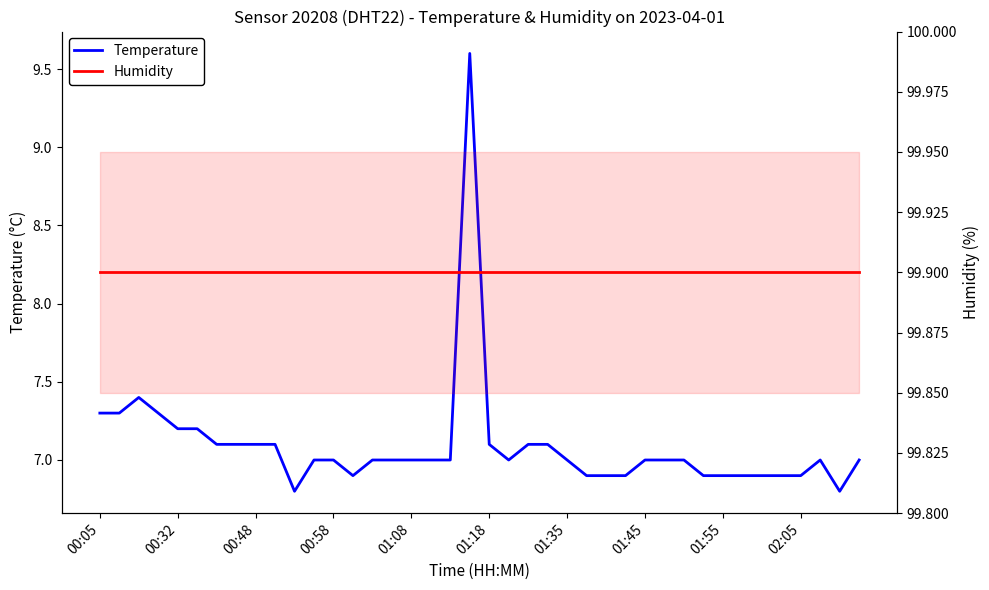

Reading left to right, transcribe all the data shown in this chart.

Temperature: 7.3	7.3	7.4	7.3	7.2	7.2	7.1	7.1	7.1	7.1	6.8	7.0	7.0	6.9	7.0	7.0	7.0	7.0	7.0	9.6	7.1	7.0	7.1	7.1	7.0	6.9	6.9	6.9	7.0	7.0	7.0	6.9	6.9	6.9	6.9	6.9	6.9	7.0	6.8	7.0
Humidity: 99.9	99.9	99.9	99.9	99.9	99.9	99.9	99.9	99.9	99.9	99.9	99.9	99.9	99.9	99.9	99.9	99.9	99.9	99.9	99.9	99.9	99.9	99.9	99.9	99.9	99.9	99.9	99.9	99.9	99.9	99.9	99.9	99.9	99.9	99.9	99.9	99.9	99.9	99.9	99.9